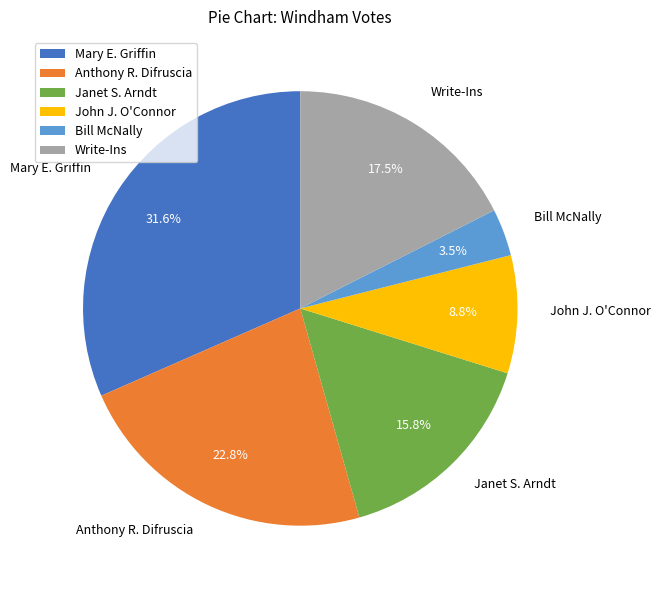

Does Mary E. Griffin account for over 50% of the chart?

No